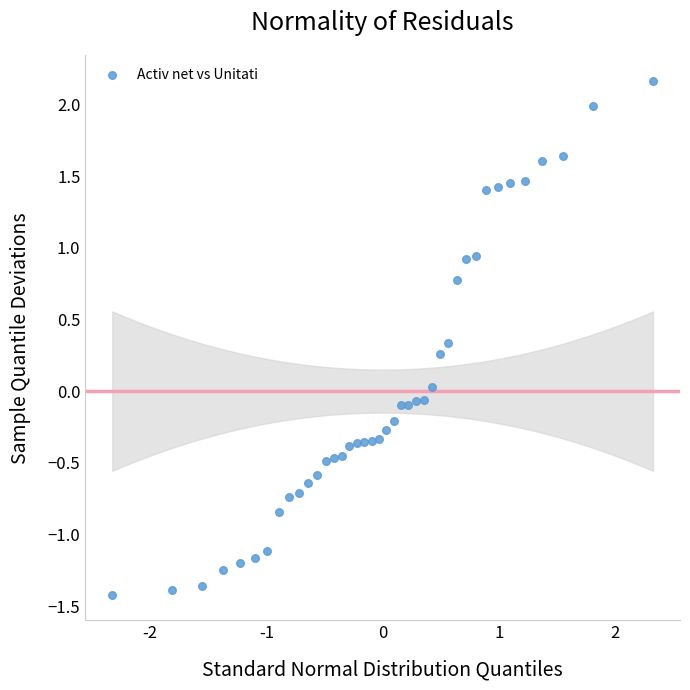

What is the range of X values (max minus min)?

4.7